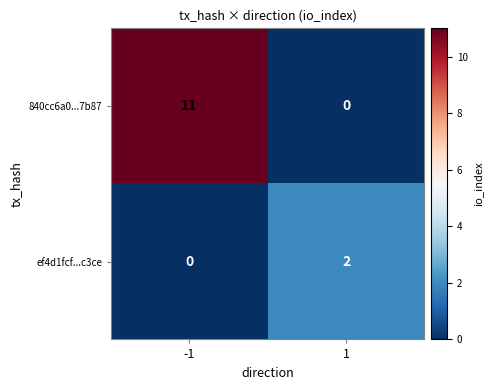

What is the total value across all series at -1?

11